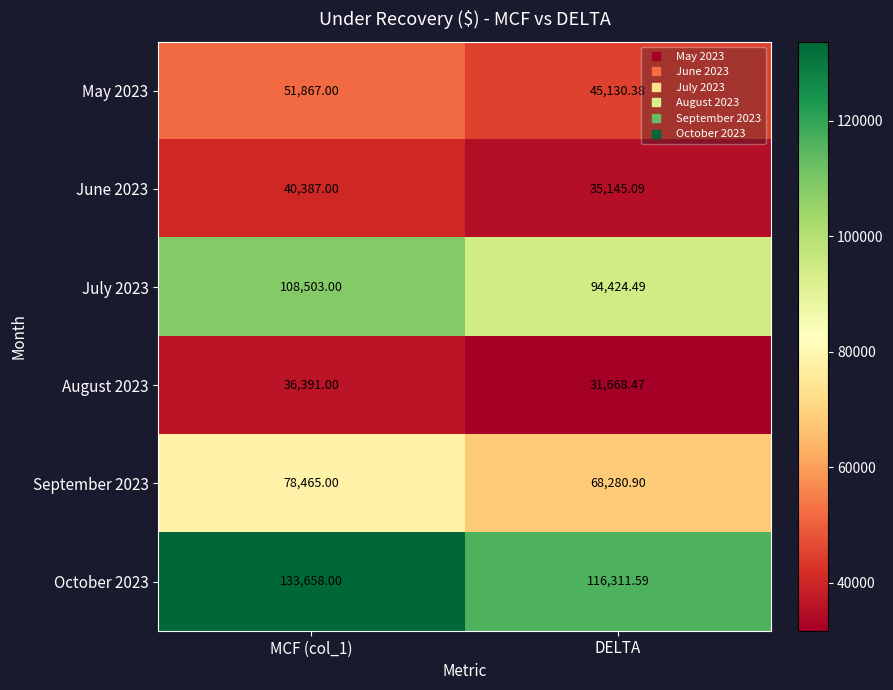

Is the value of October 2023 at MCF (col_1) greater than the value of August 2023 at MCF (col_1)?

Yes